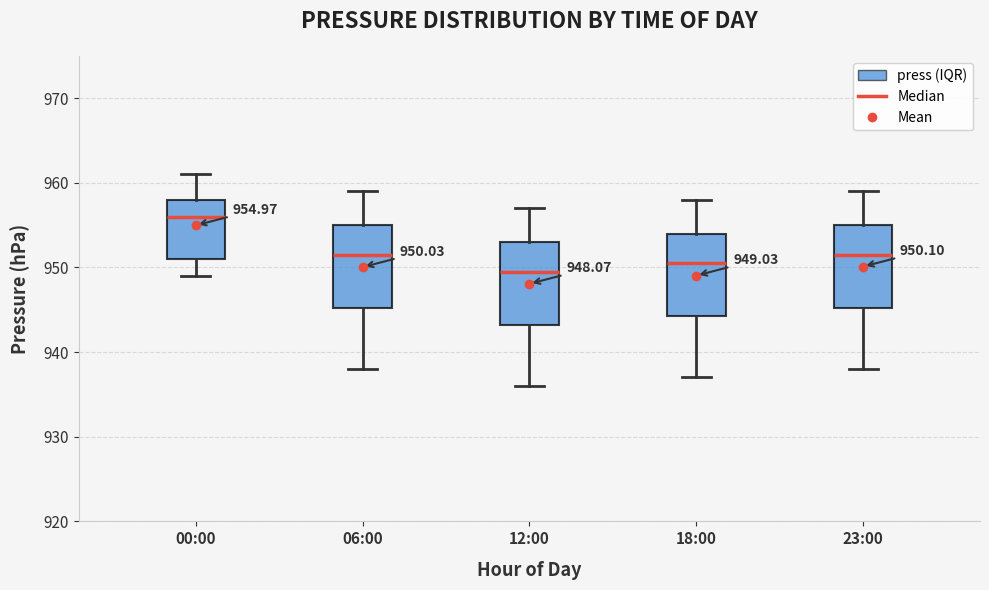

Which box's median line is the highest?

00:00